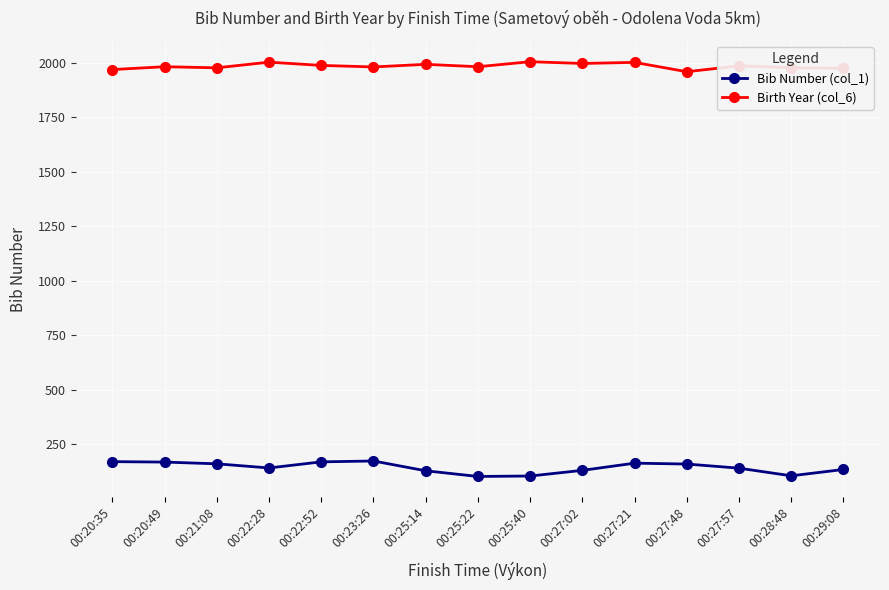

Where does the Bib Number (col_1) series first go above 140?

00:20:35